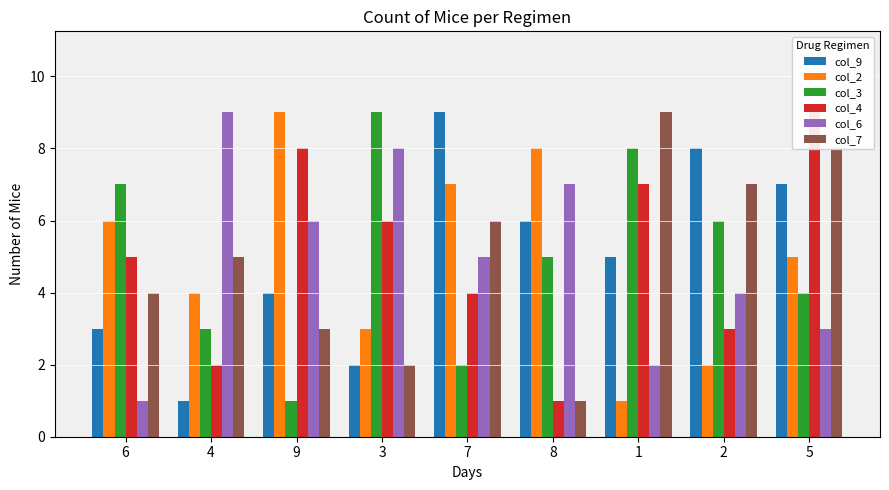

How many categories are shown in the chart?

9